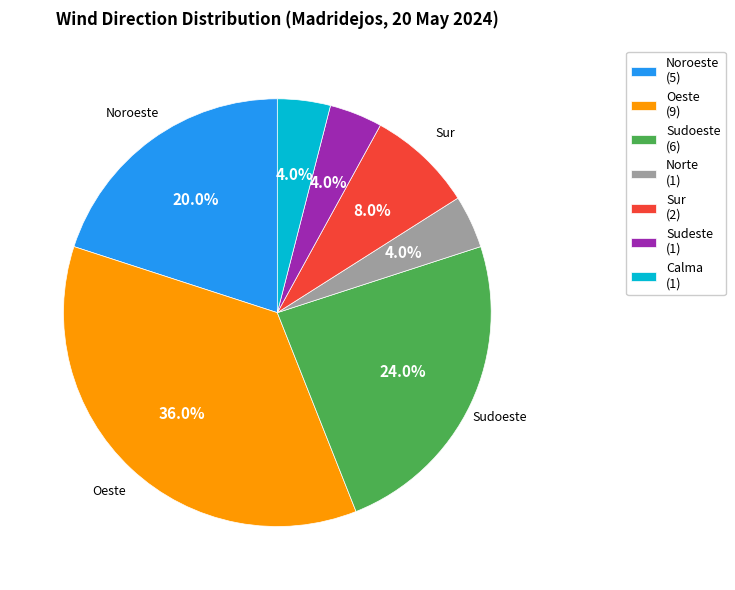

Does any single category account for the majority?

No